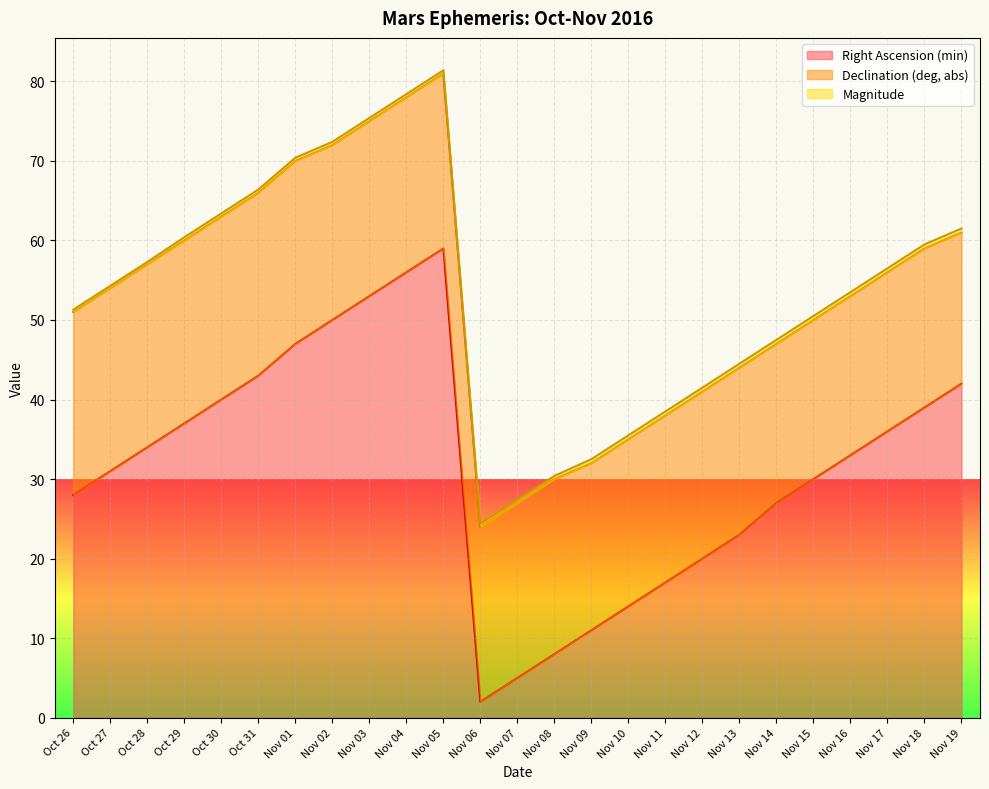

True or false: Declination (deg, abs) and Magnitude cross at least once.

False